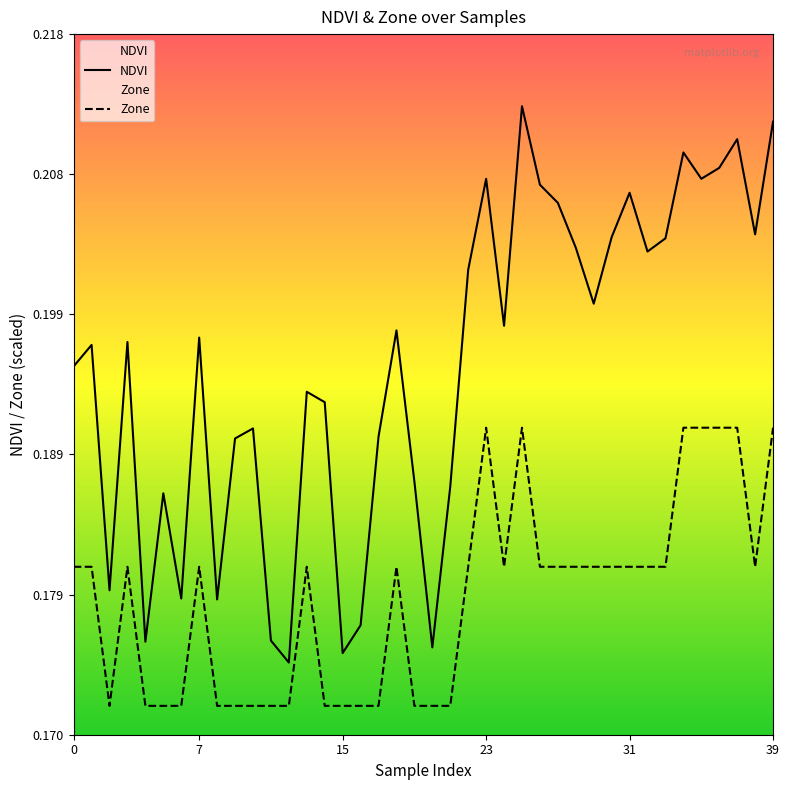

Which series has the widest spread of values?

NDVI